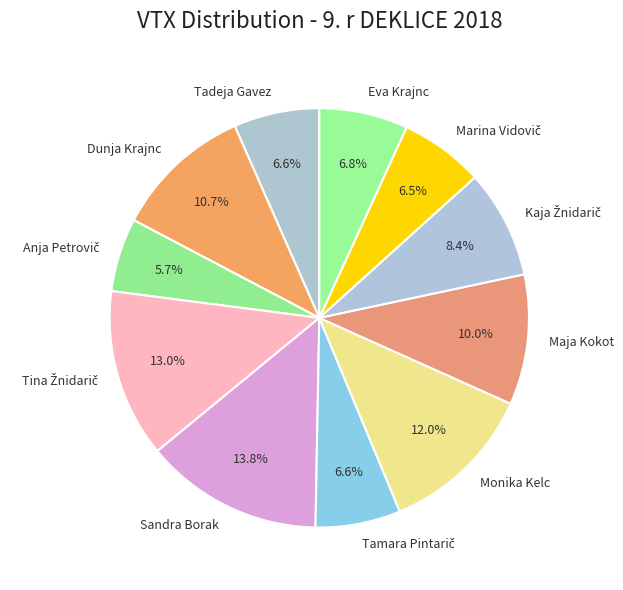

What portion of the pie excludes Eva Krajnc?

93.2%